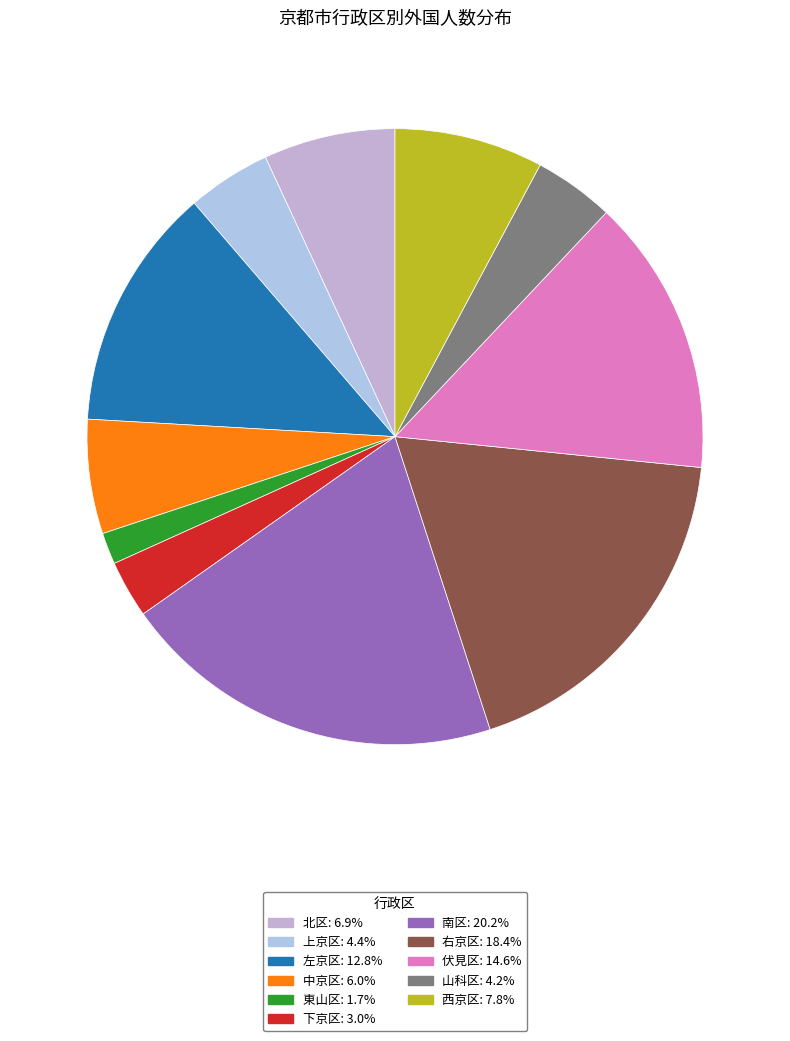

What is the ratio of the value at 西京区 to the value at 山科区?

1.8